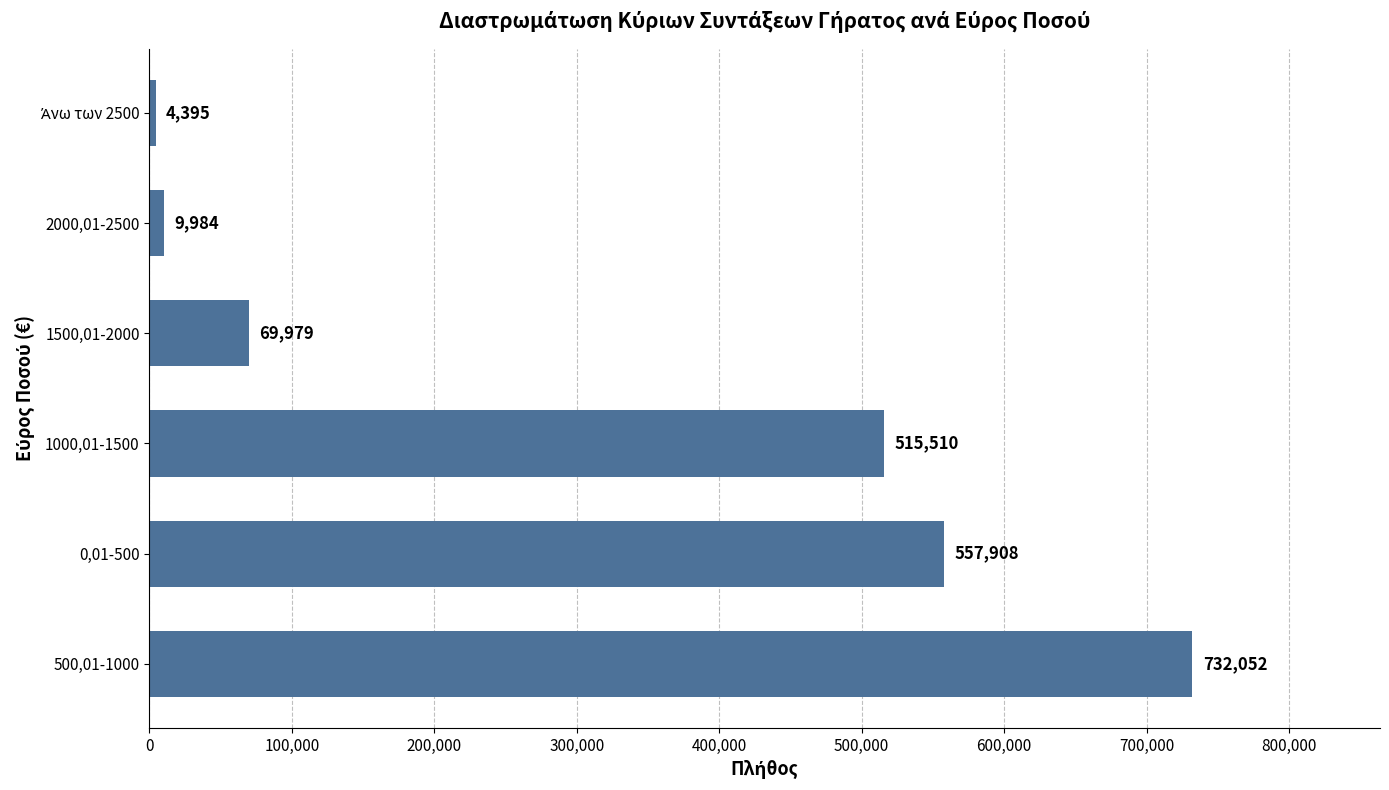

How many values are below 515510?

3